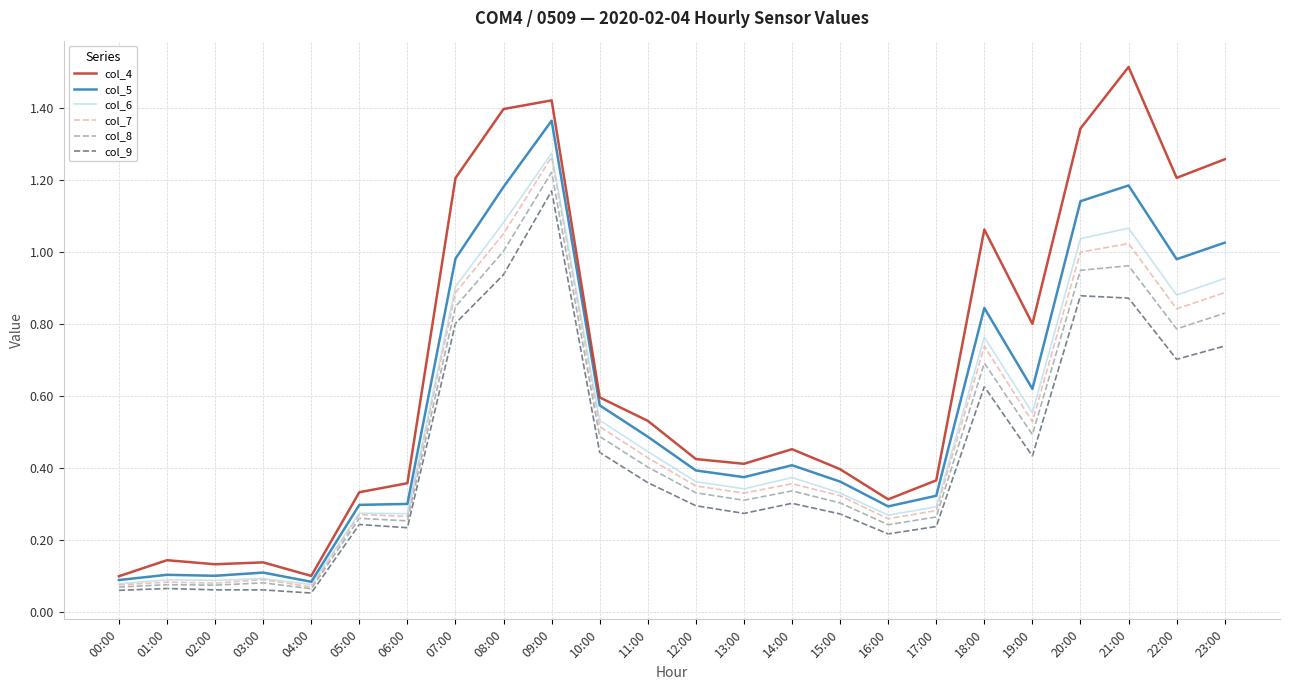

What position from the left is 00:00?

1